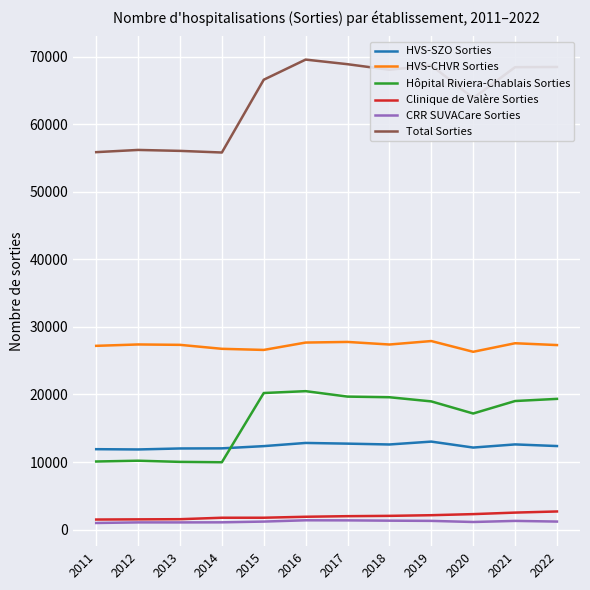

How many values in the HVS-SZO Sorties series are below 12366?

6